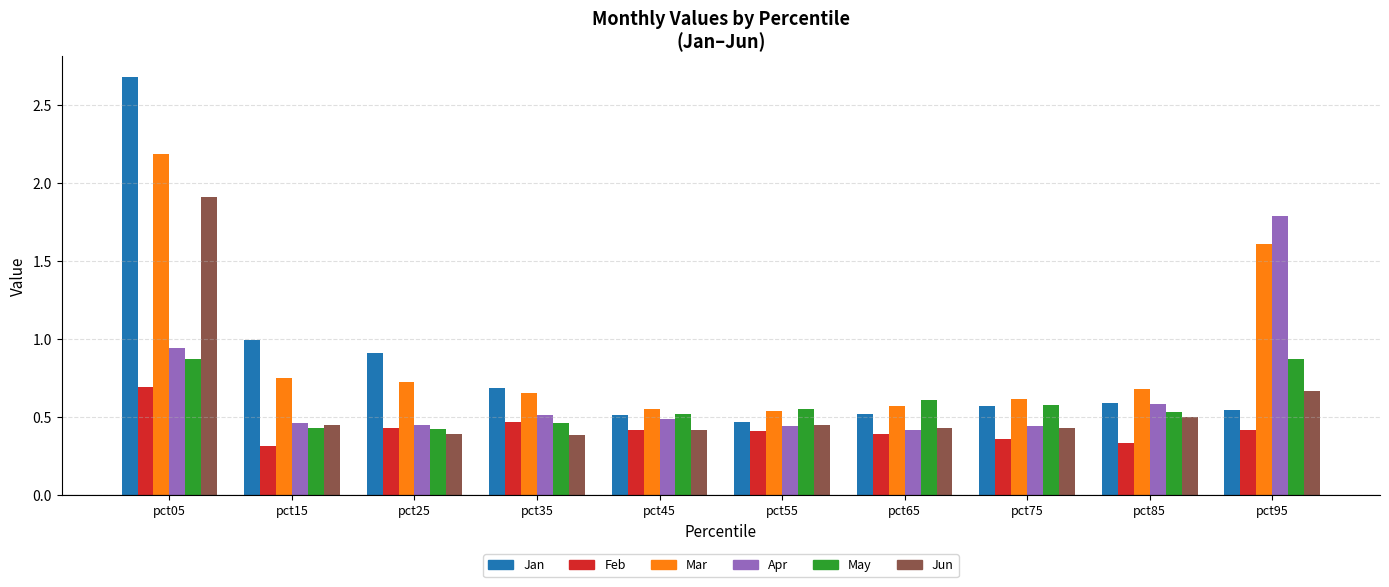

Is the value of Feb at pct35 greater than the value of Apr at pct05?

No